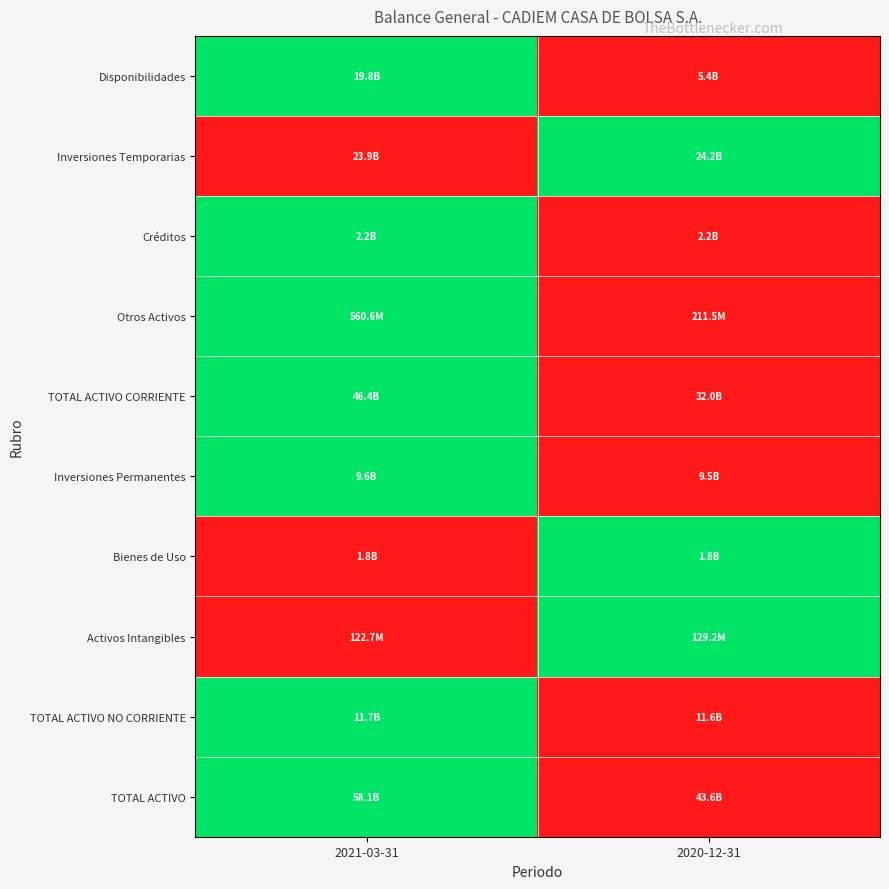

Rank the series by their maximum value, from lowest to highest.

Disponibilidades, Inversiones Temporarias, Créditos, Otros Activos, TOTAL ACTIVO CORRIENTE, Inversiones Permanentes, Bienes de Uso, Activos Intangibles, TOTAL ACTIVO NO CORRIENTE, TOTAL ACTIVO